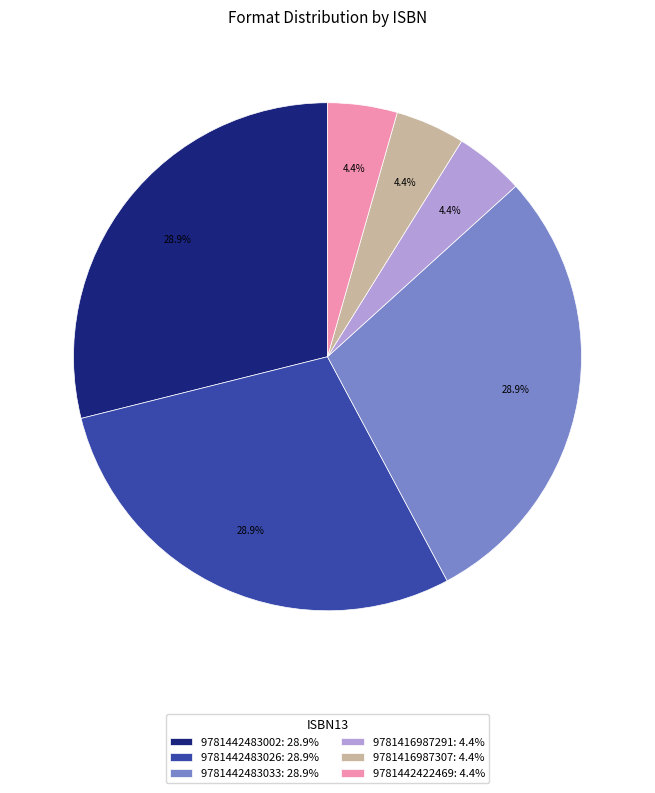

Is the sum of 9781416987291 and 9781442483033 greater than half?

No